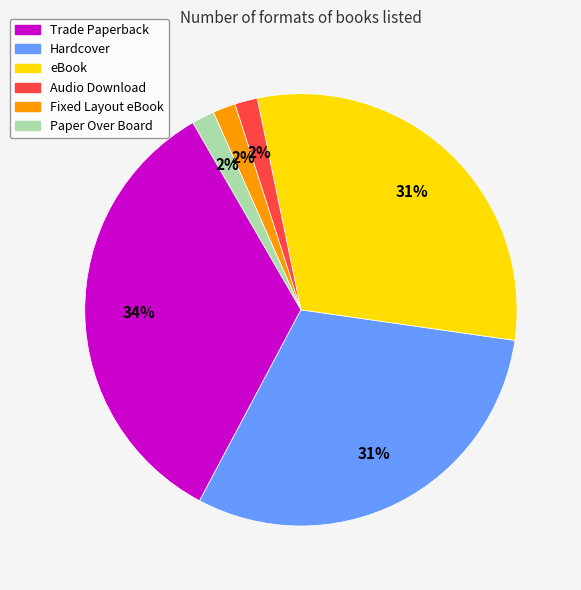

To the nearest percent, what is the combined percentage of Audio Download and Hardcover?

32%